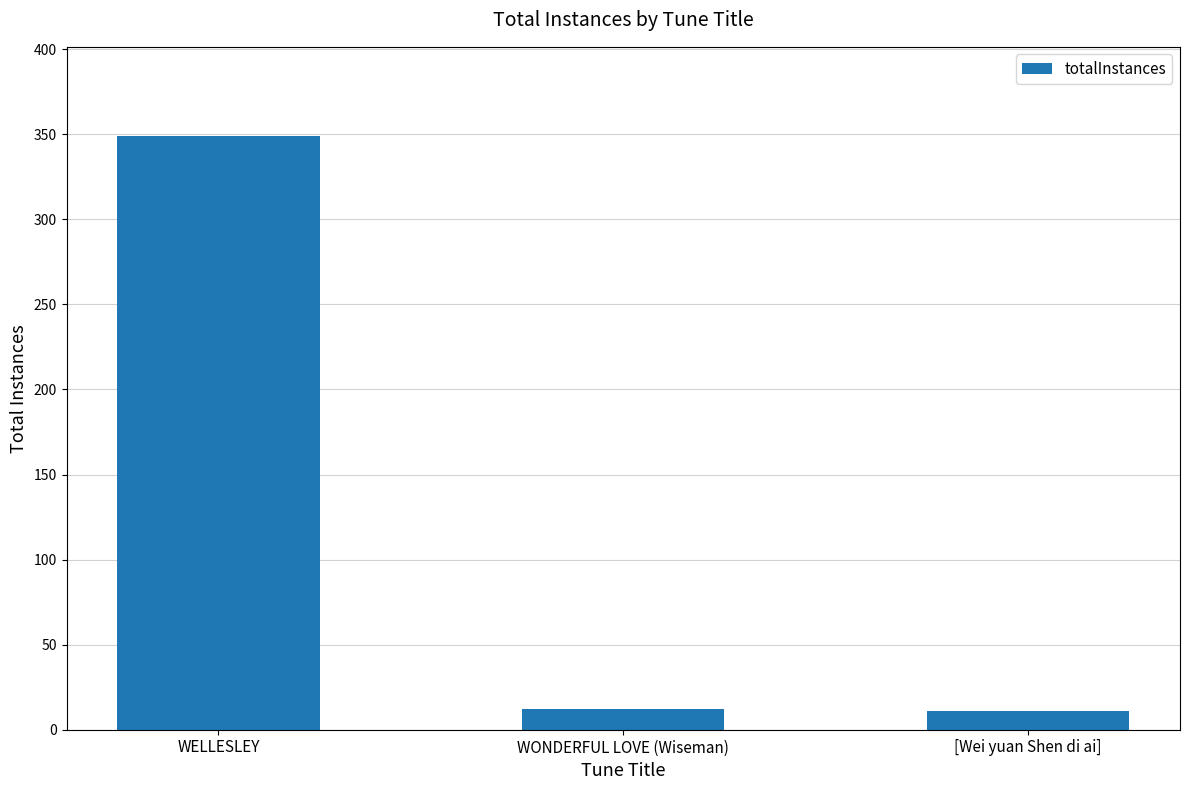

What is the label of the 3rd bar from the left?

[Wei yuan Shen di ai]